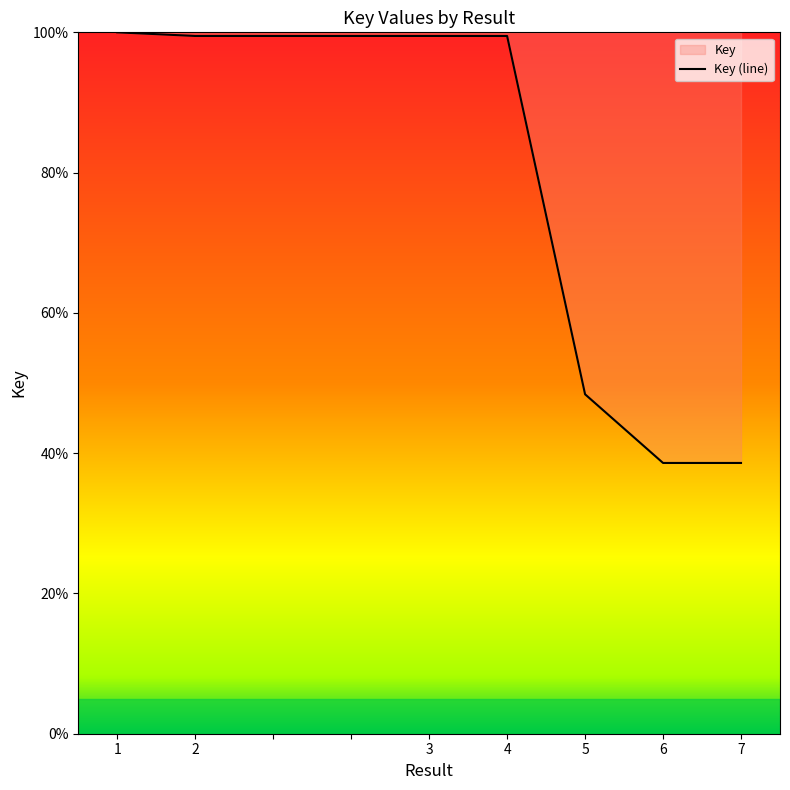

What is the difference between the maximum and minimum values?

61.4